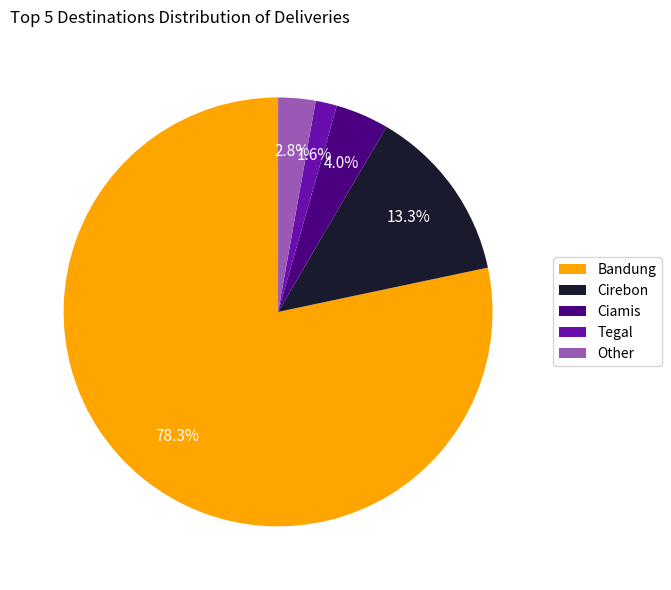

Which category has the smallest portion of the pie?

Tegal